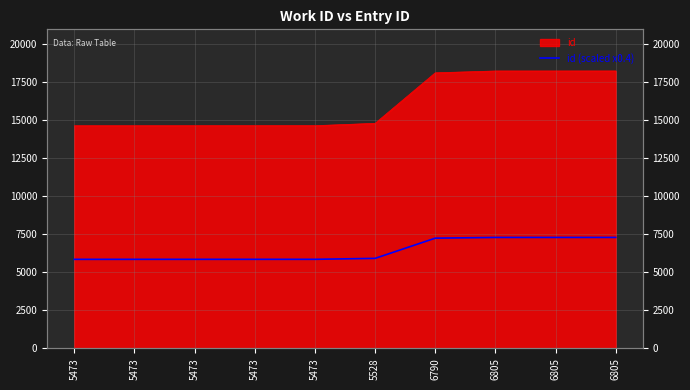

Reading left to right, what are all the values shown in this chart?

5853.2	5853.6	5854.0	5854.4	5854.8	5916.8	7244.8	7292.8	7293.2	7293.6